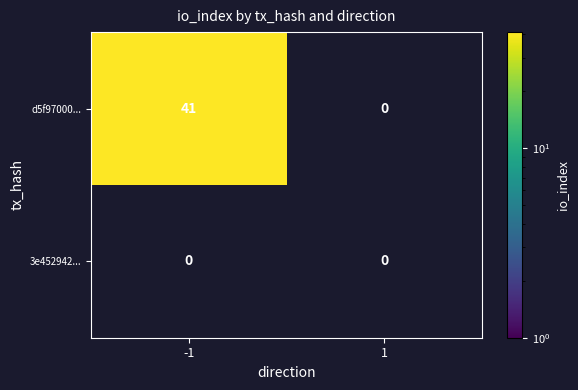

At which category does the chart reach its peak across all series?

-1